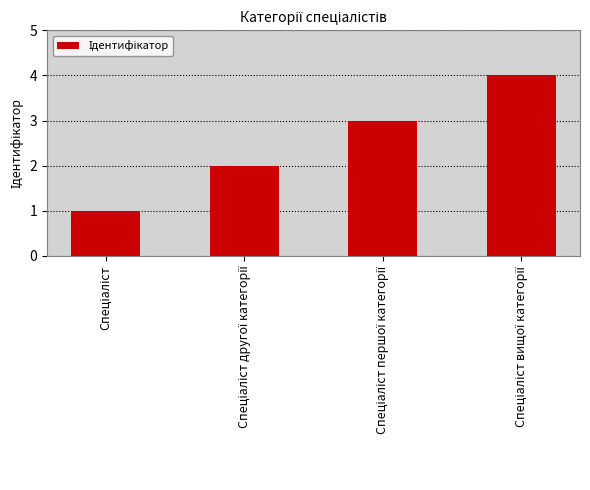

Does the chart contain stacked bars?

No